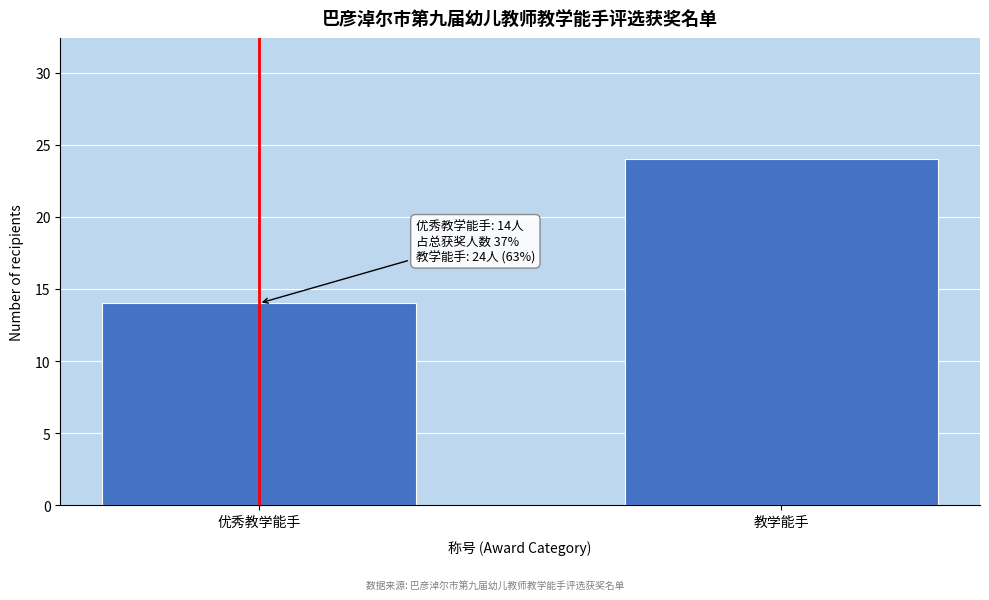

Reading right to left, list all the values displayed in this chart.

24	14